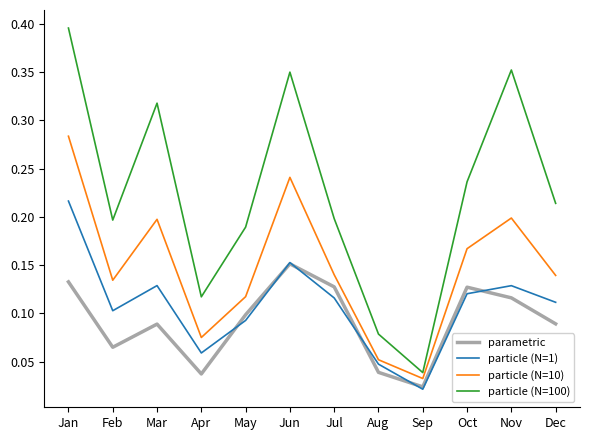

True or false: particle (N=1) has a value of 0.1 at Jan.

False